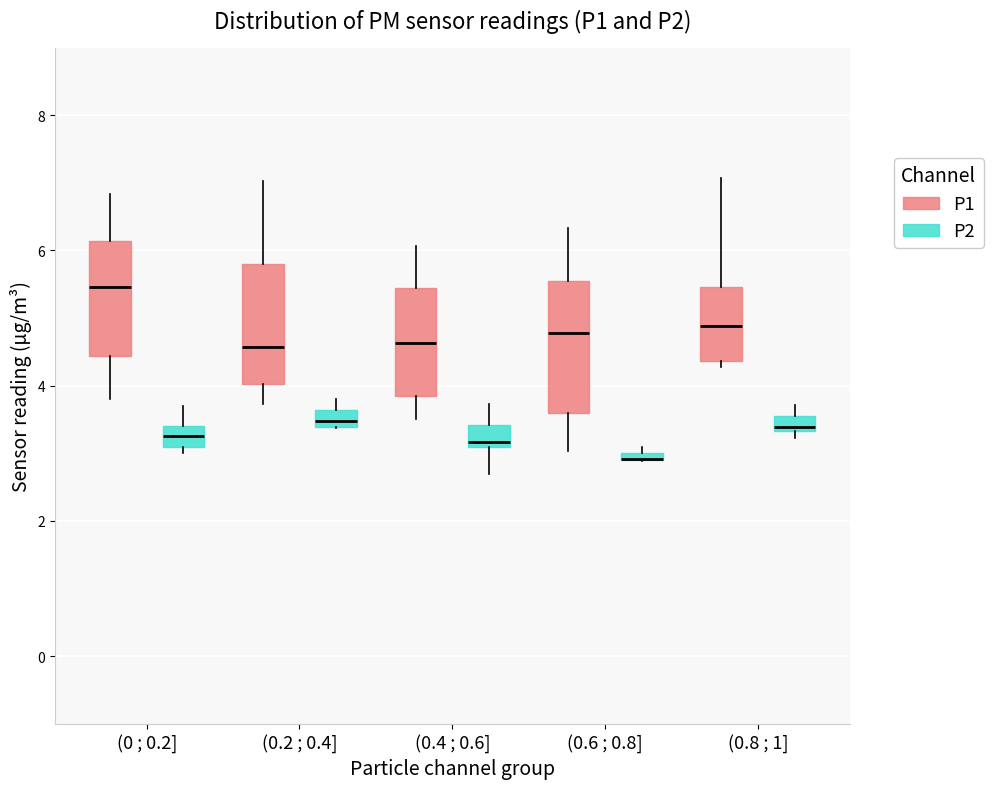

Where does the upper whisker of the box for (0.6 ; 0.8] (P1) end on the y-axis? The values are not printed on the chart, so give them approximately, as read against the axis.

6.4